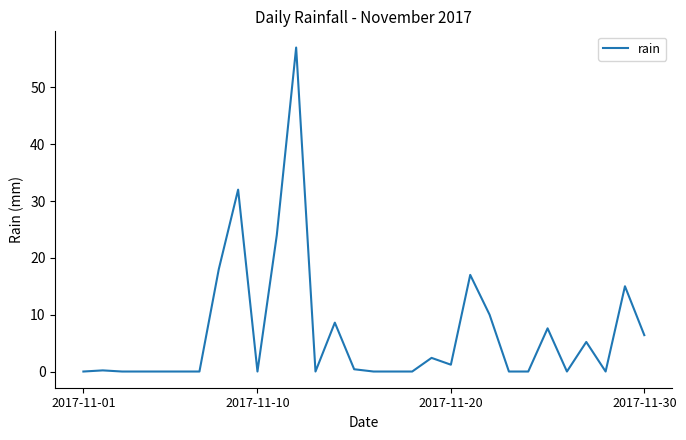

What is the difference between the maximum and minimum values?

57.0